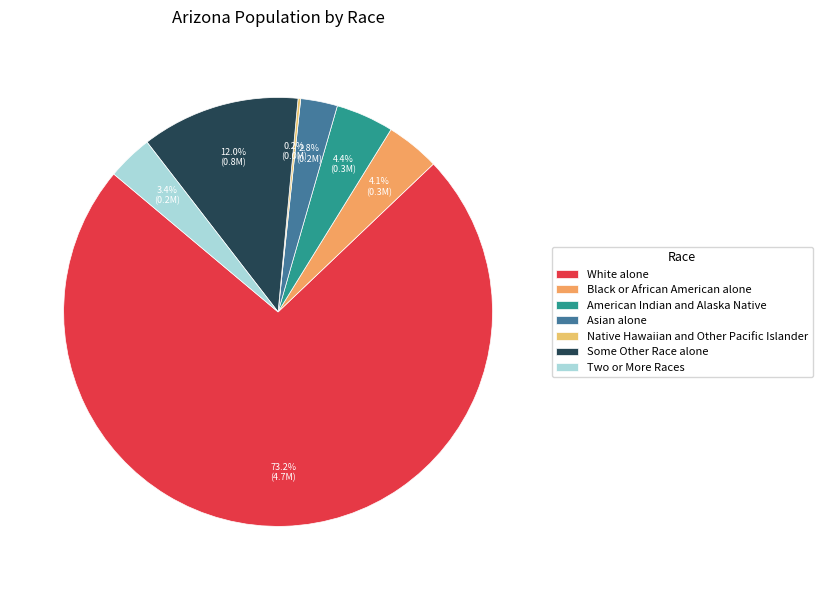

Is the sum of American Indian and Alaska Native and Some Other Race alone greater than half?

No